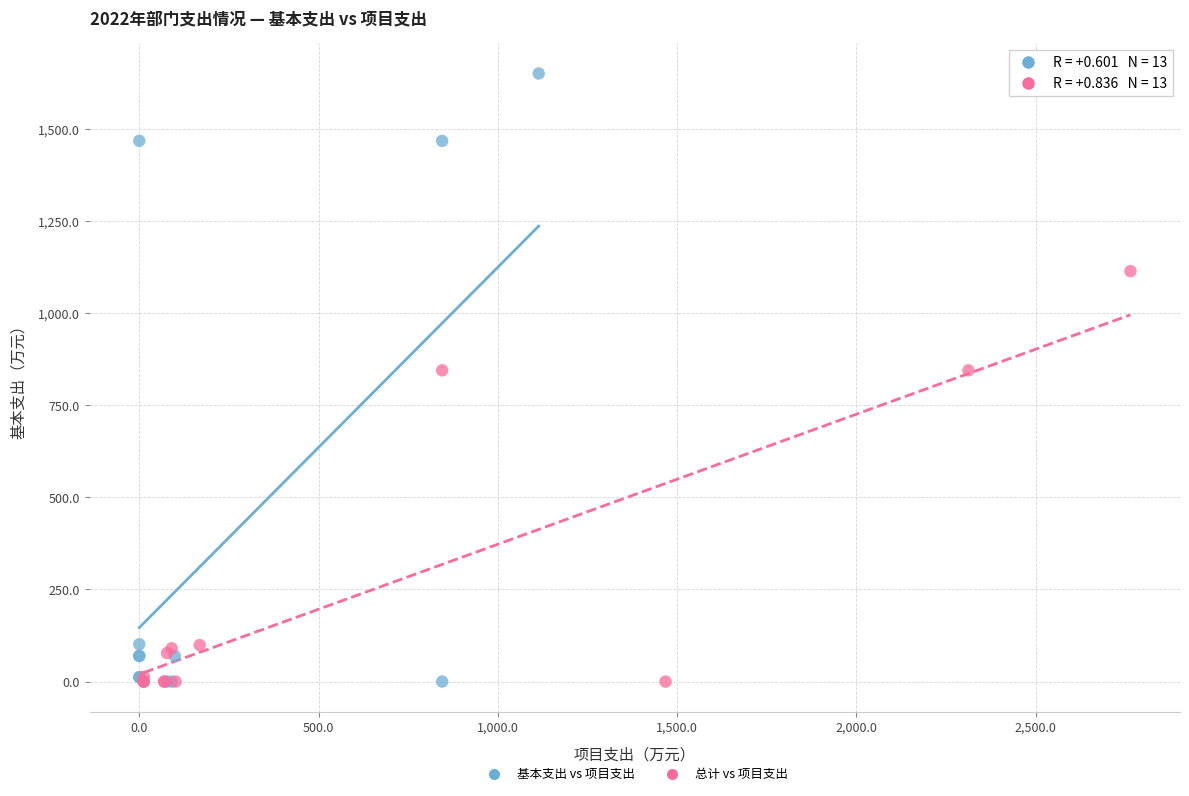

Which series has the widest spread of Y values?

基本支出 vs 项目支出